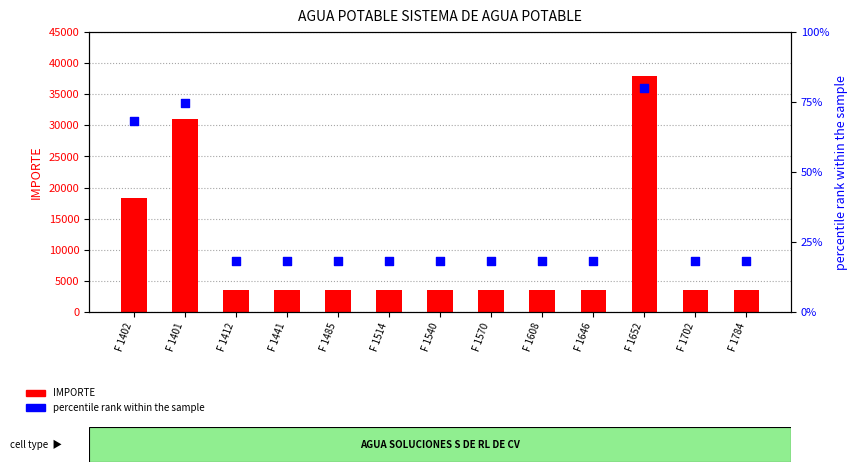

At how many categories does at least one series exceed 30804?

2